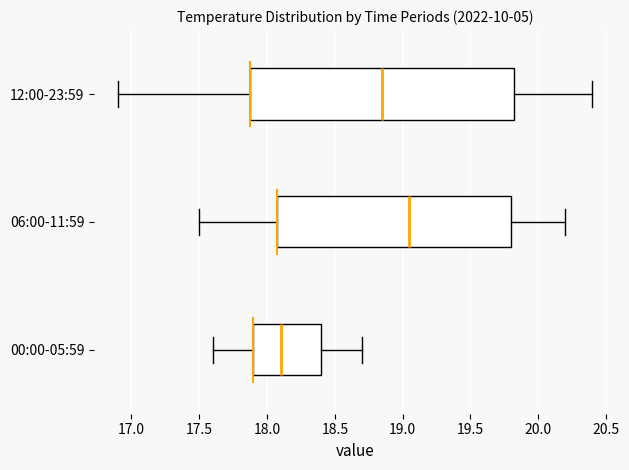

Which box is the widest, from its left edge to its right edge?

12:00-23:59